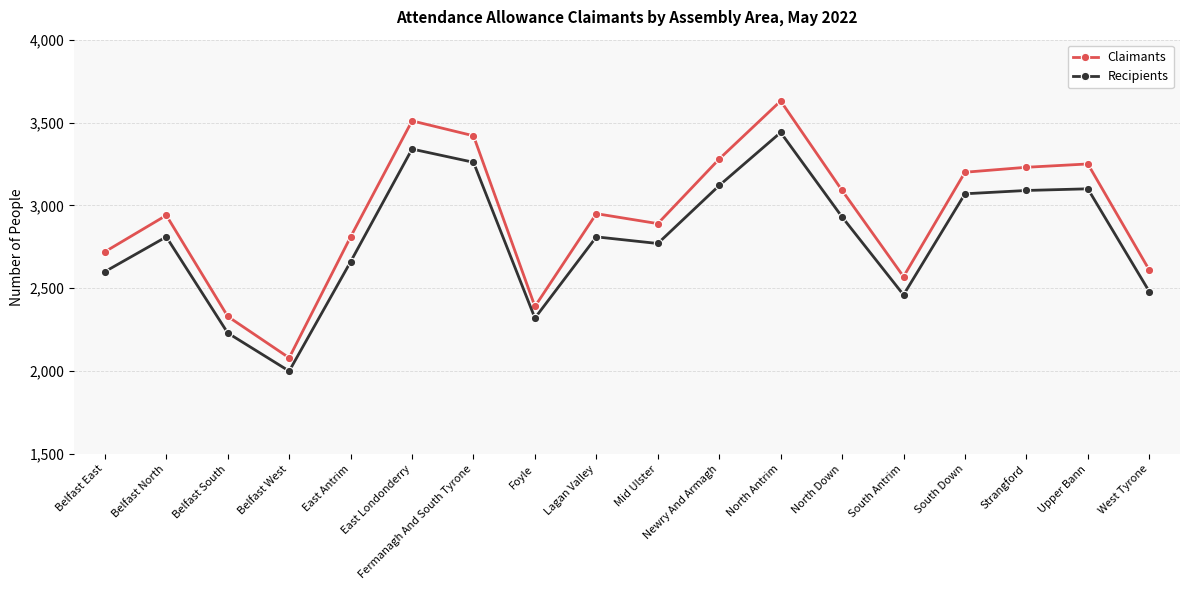

How many lines are shown in the chart?

2